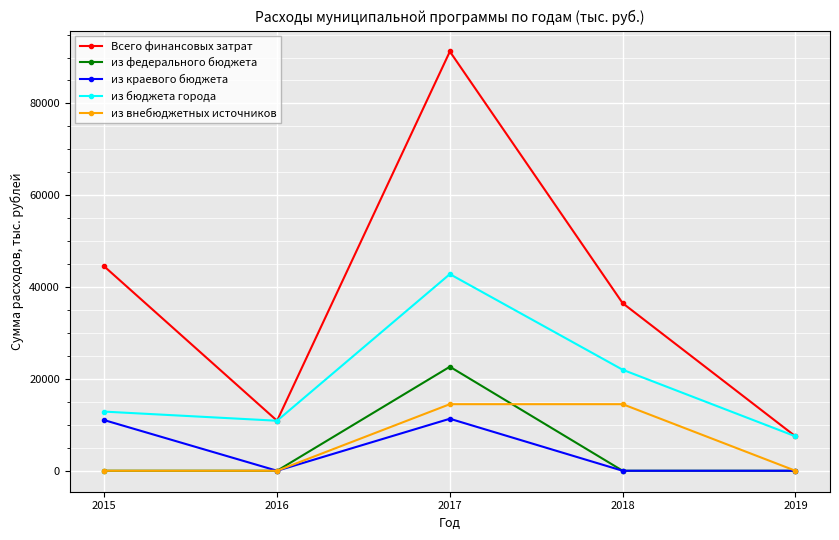

Which series has the largest total across all categories?

Всего финансовых затрат